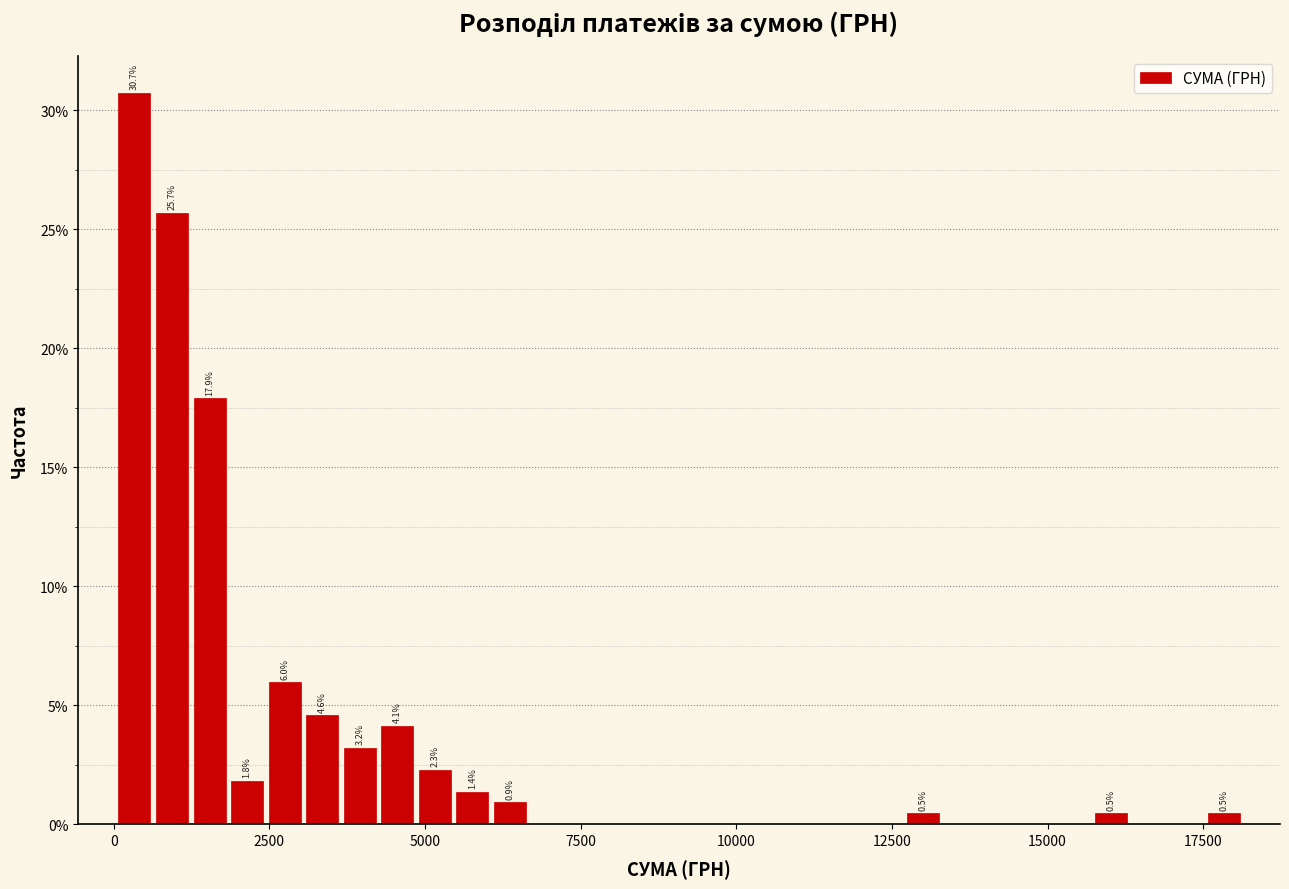

Around what value on the x-axis is the tallest bar? Give the approximate position of its centre, as read against the axis.

500